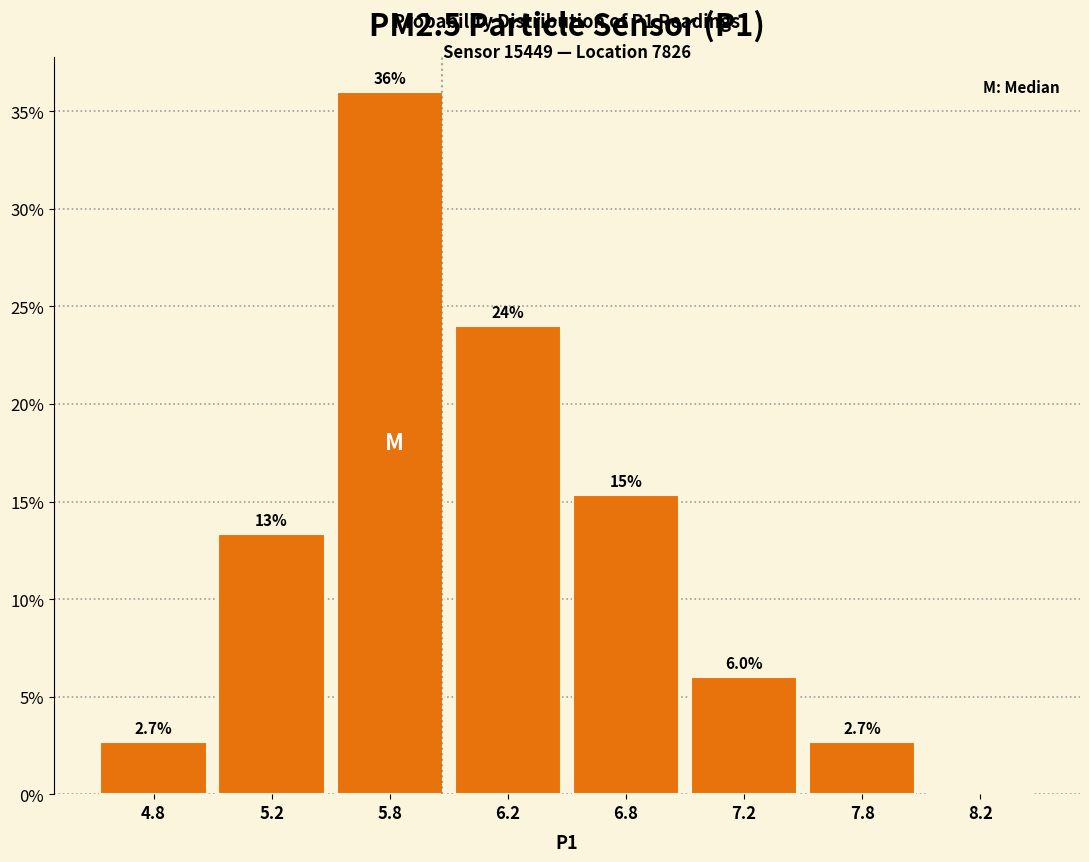

Reading right to left, transcribe all the data shown in this chart.

8.2=0.0	7.8=2.7	7.2=6.0	6.8=15.3	6.2=24.0	5.8=36.0	5.2=13.3	4.8=2.7